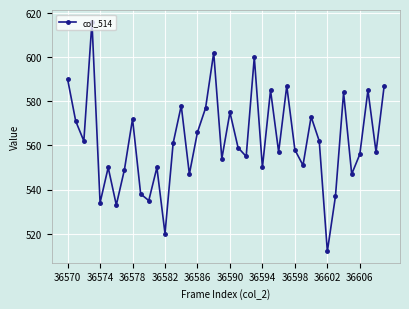

What is the average value?

562